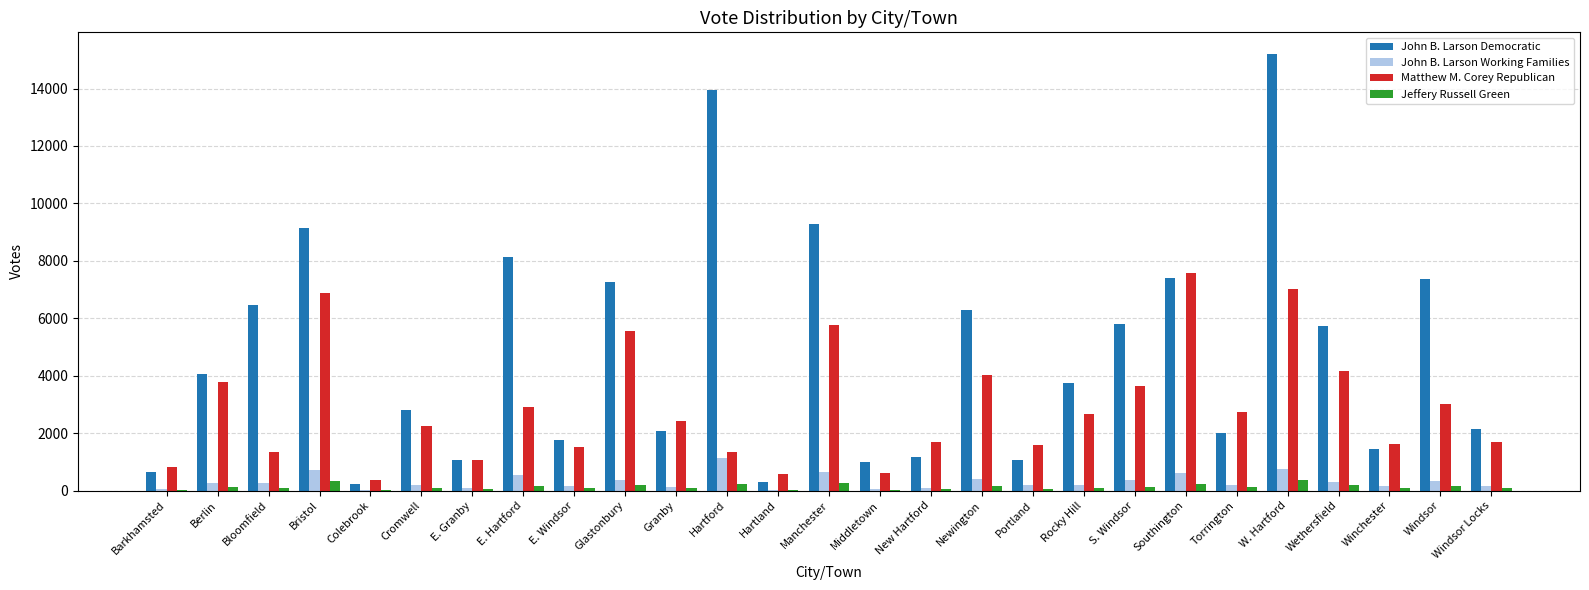

Which series changed the most between Barkhamsted and Torrington?

Matthew M. Corey Republican